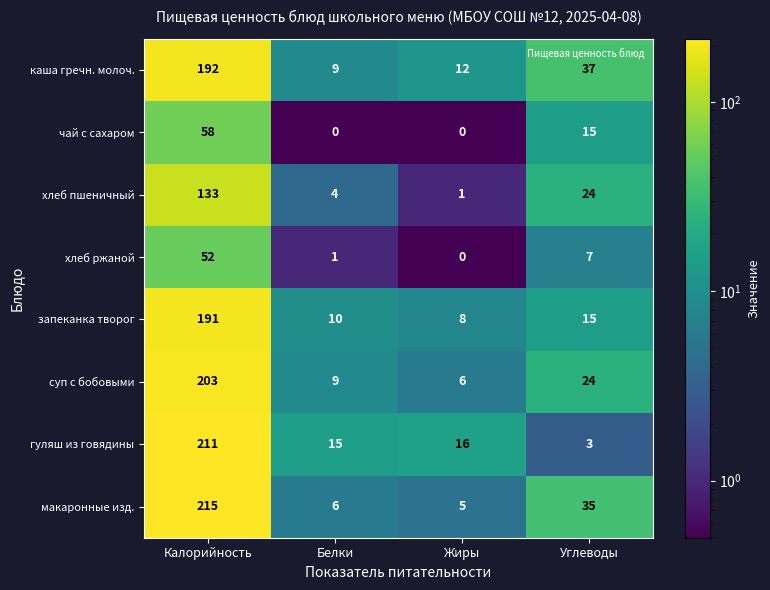

What is the difference between the хлеб ржаной values at Калорийность and Жиры?

52